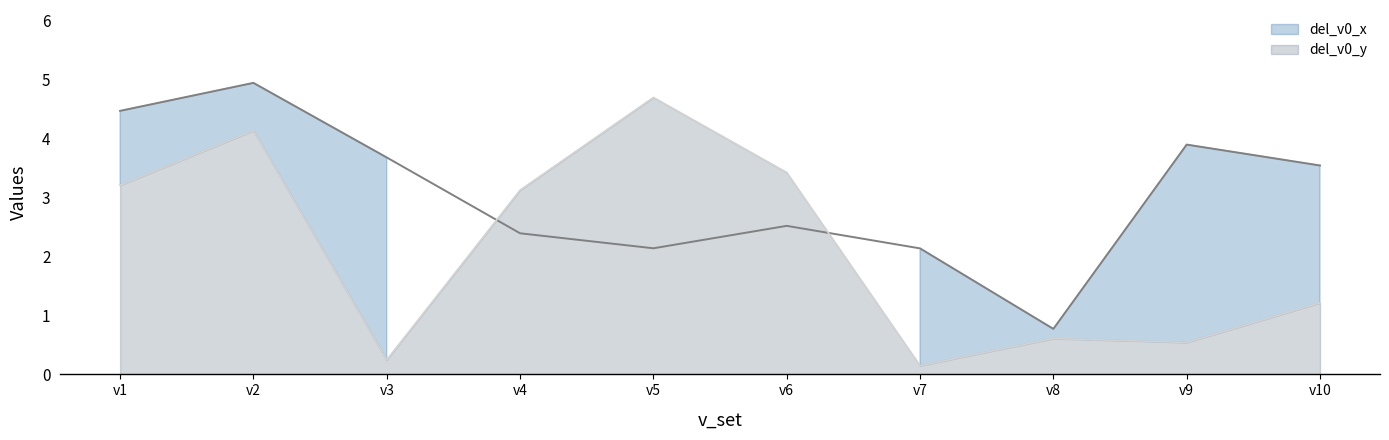

Reading right to left, list all the values displayed in this chart.

del_v0_x: 3.5	3.9	0.8	2.1	2.5	2.1	2.4	3.7	4.9	4.5
del_v0_y: 1.2	0.5	0.6	0.1	3.4	4.7	3.1	0.2	4.1	3.2